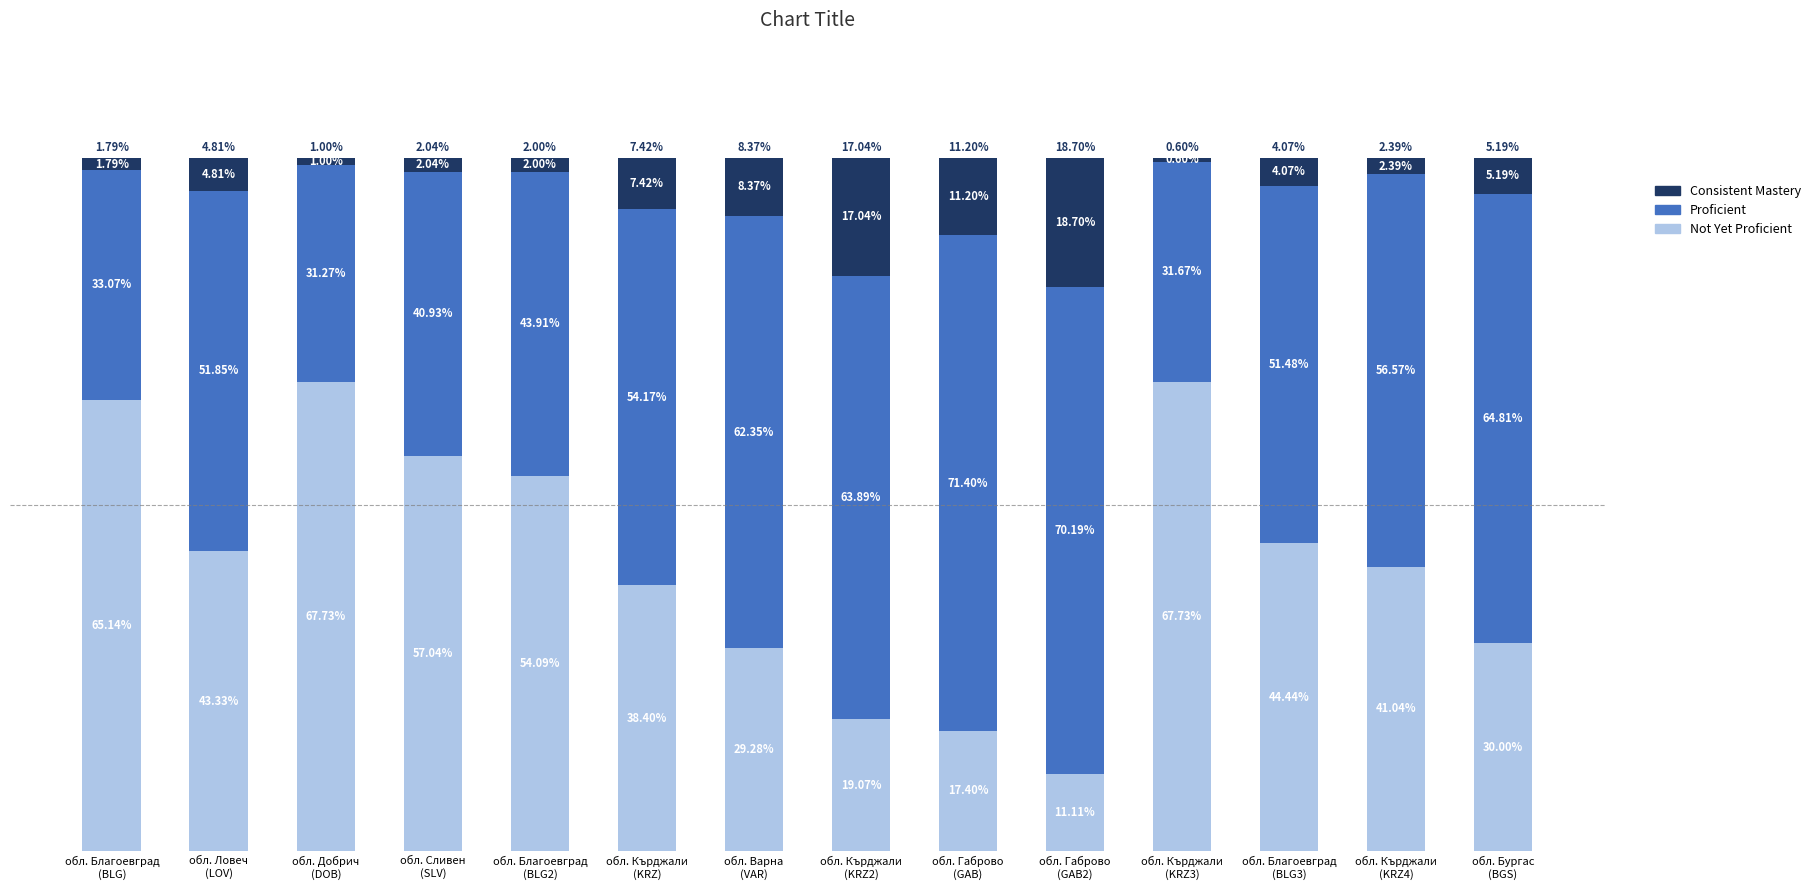

What are all the series names shown in the legend?

Consistent Mastery, Proficient, Not Yet Proficient